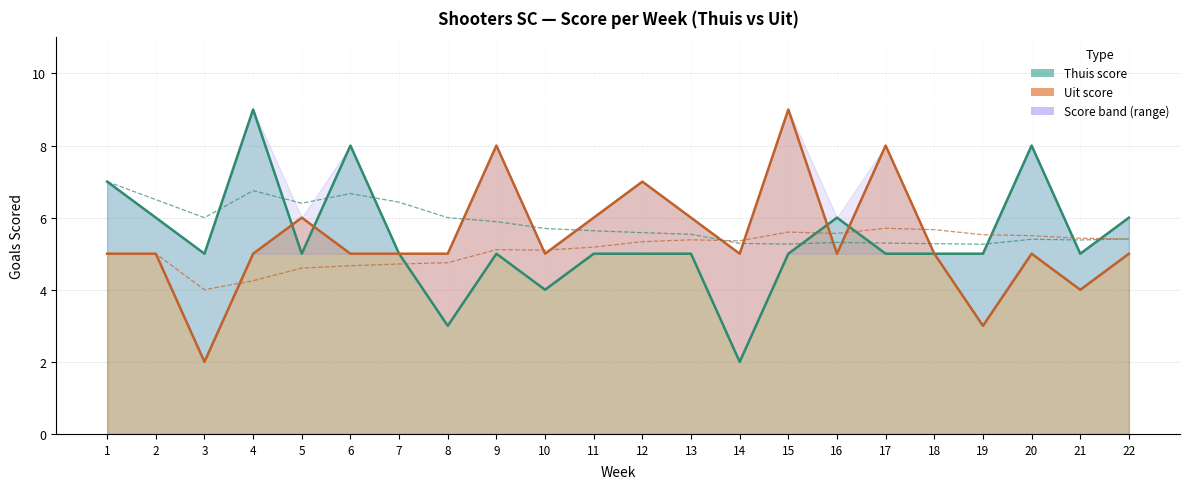

What is the difference between the highest and lowest values at 2?

1